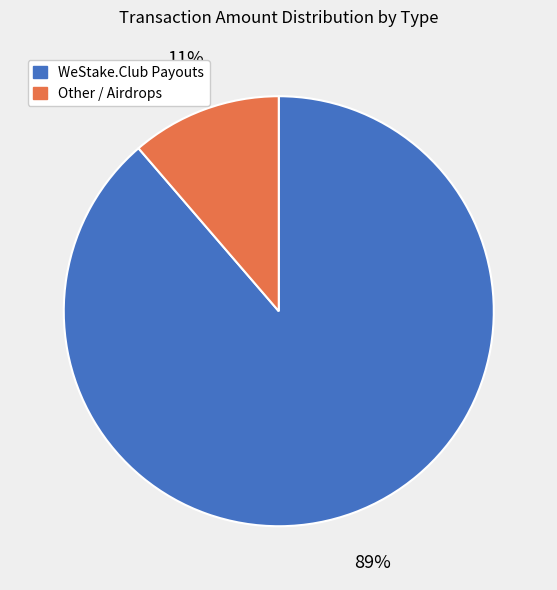

To the nearest percent, what is the average slice percentage?

50%